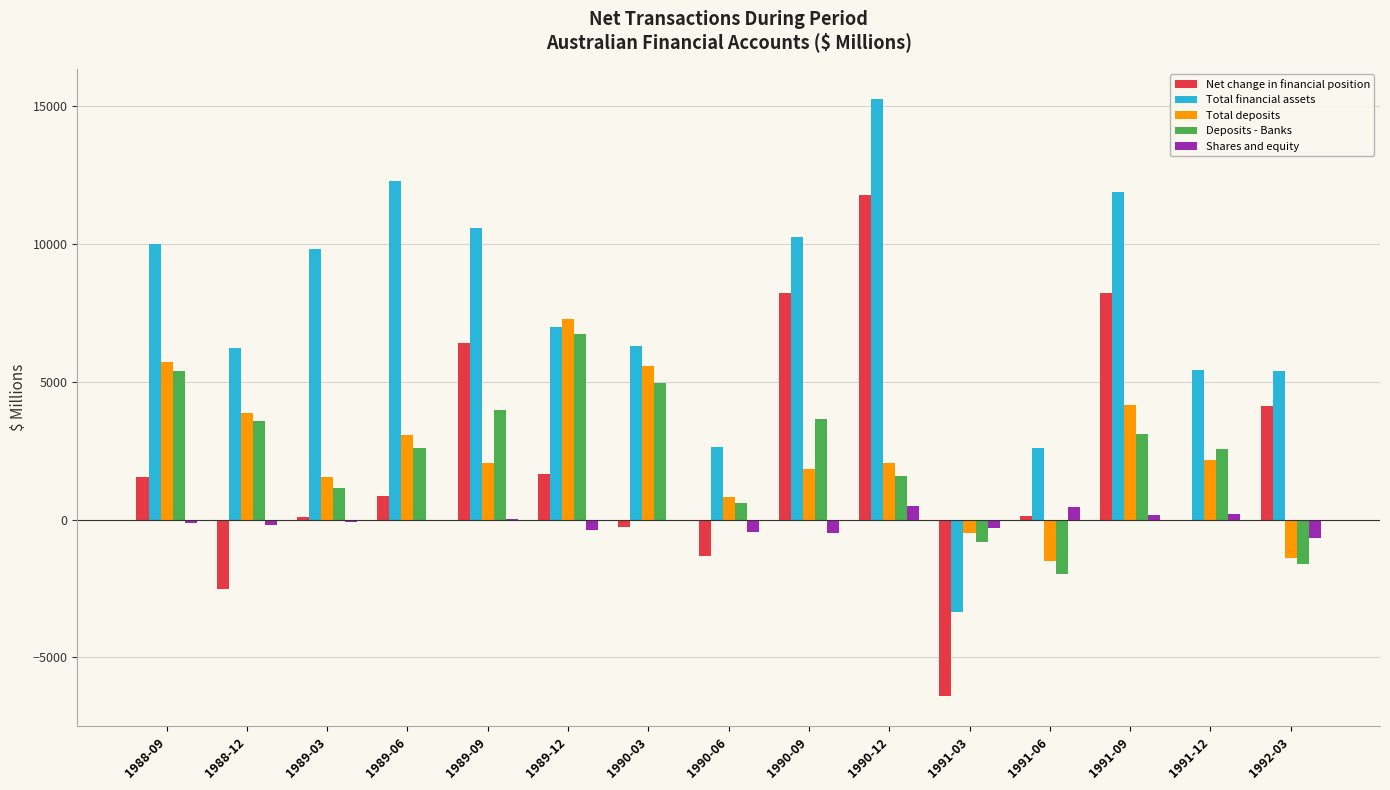

Which series changed the most between 1989-12 and 1990-03?

Net change in financial position